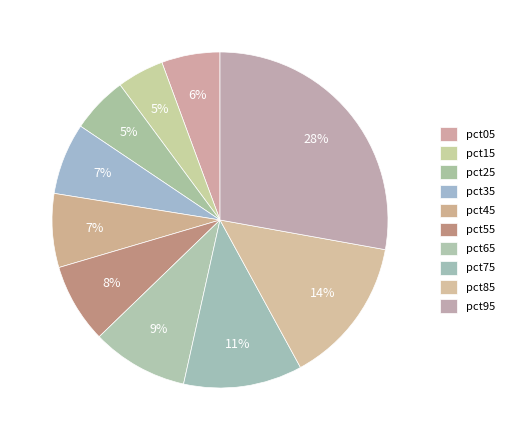

Count the number of slices in the pie.

10